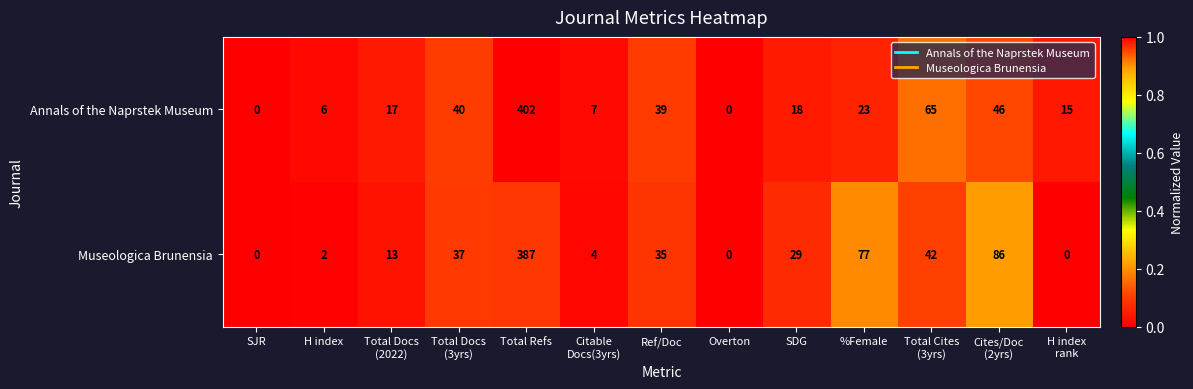

Reading left to right, what are all the values shown in this chart?

Annals of the Naprstek Museum: 0	6	17	40	402	7	39	0	18	23	65	46	15
Museologica Brunensia: 0	2	13	37	387	4	35	0	29	77	42	86	0